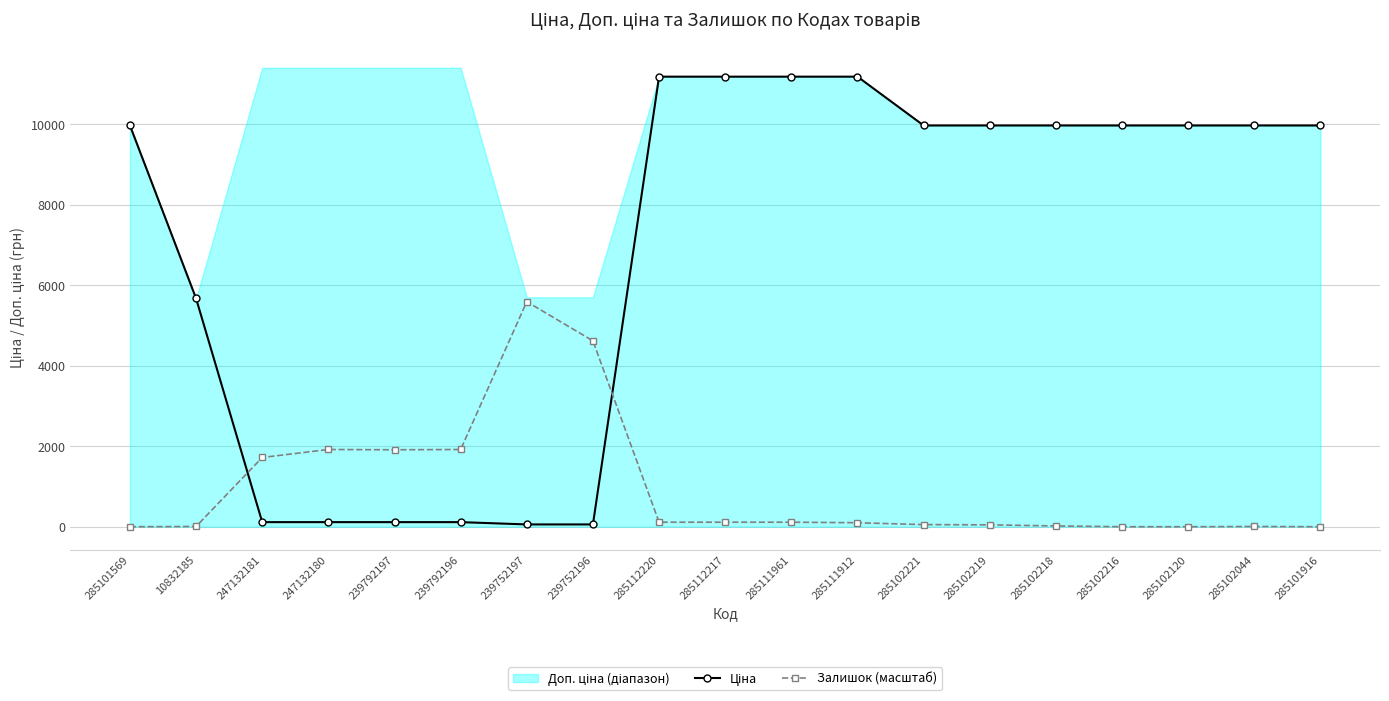

What is the difference between the Ціна values at 239752197 and 285102218?

9917.9